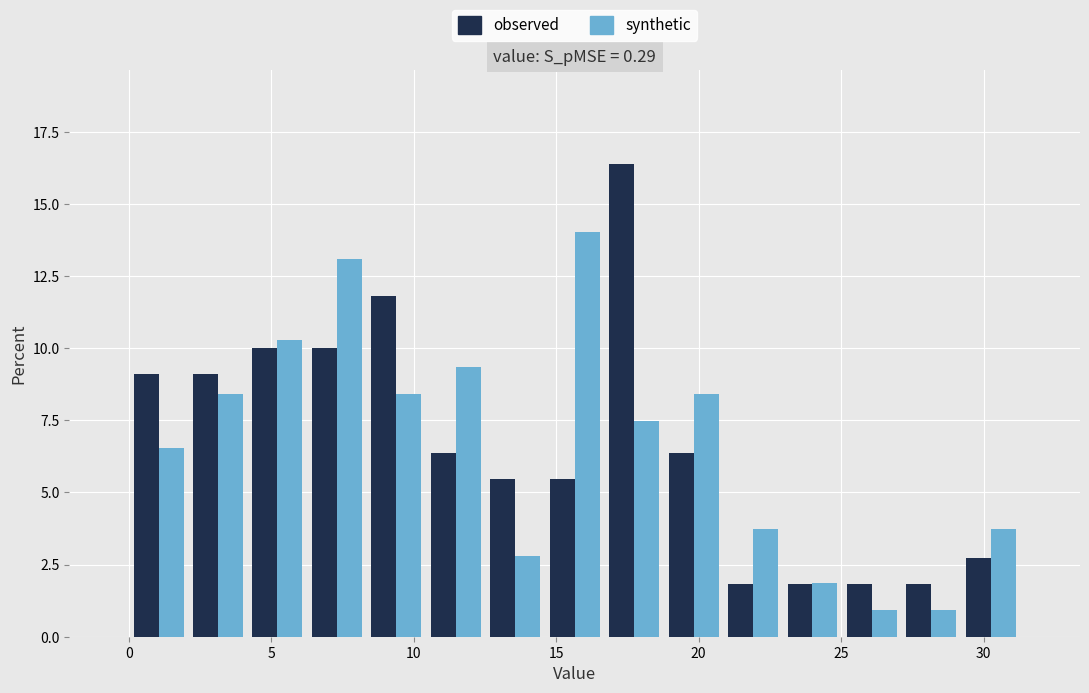

In the observed series, which range on the x-axis has the tallest bar?

16.5 to 19.0